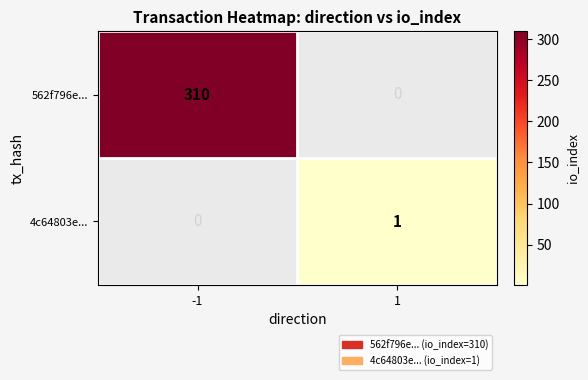

Is it true that 562f796e... equals 310 at -1?

True